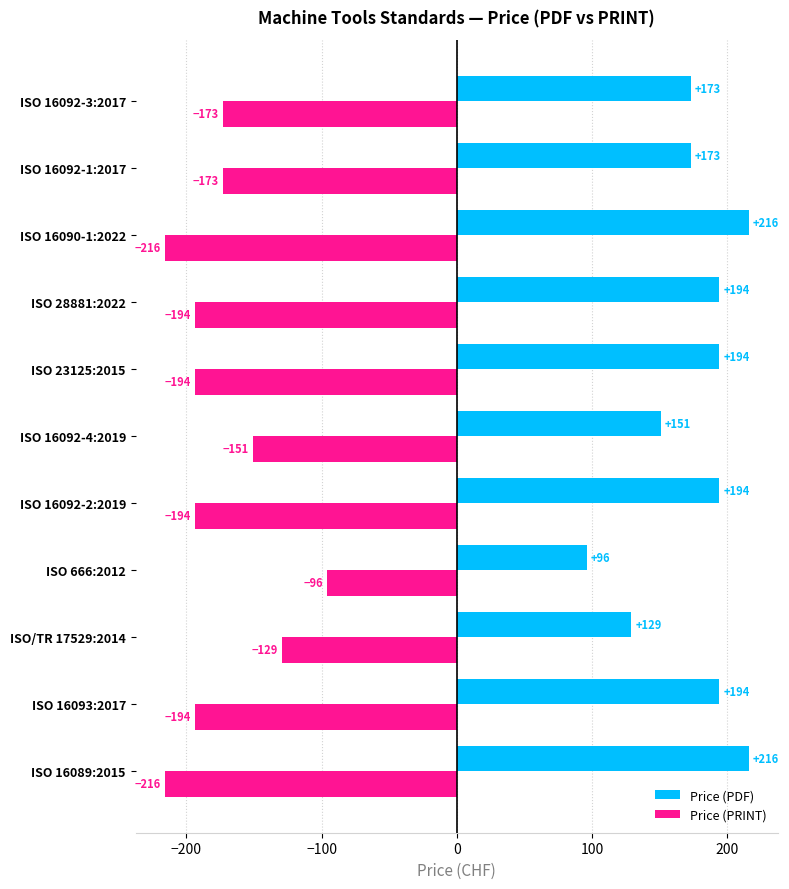

Which series has the largest total across all categories?

Price (PDF)